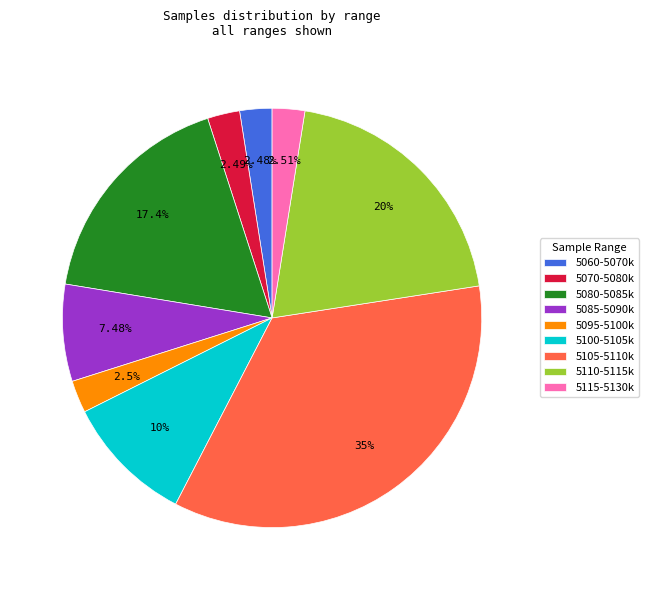

Is the sum of 5085-5090k and 5060-5070k greater than half?

No